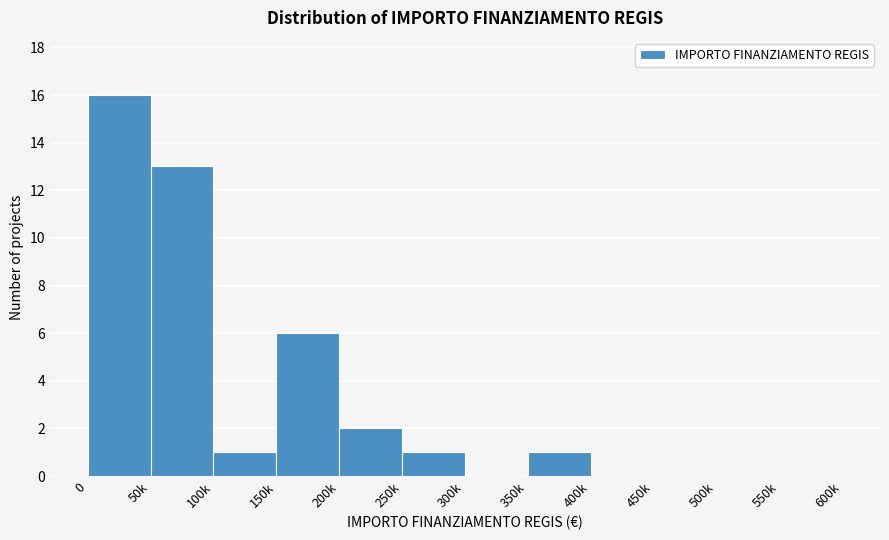

Reading left to right, list all the values displayed in this chart.

0=16	50k=13	100k=1	150k=6	200k=2	250k=1	300k=0	350k=1	400k=0	450k=0	500k=0	550k=0